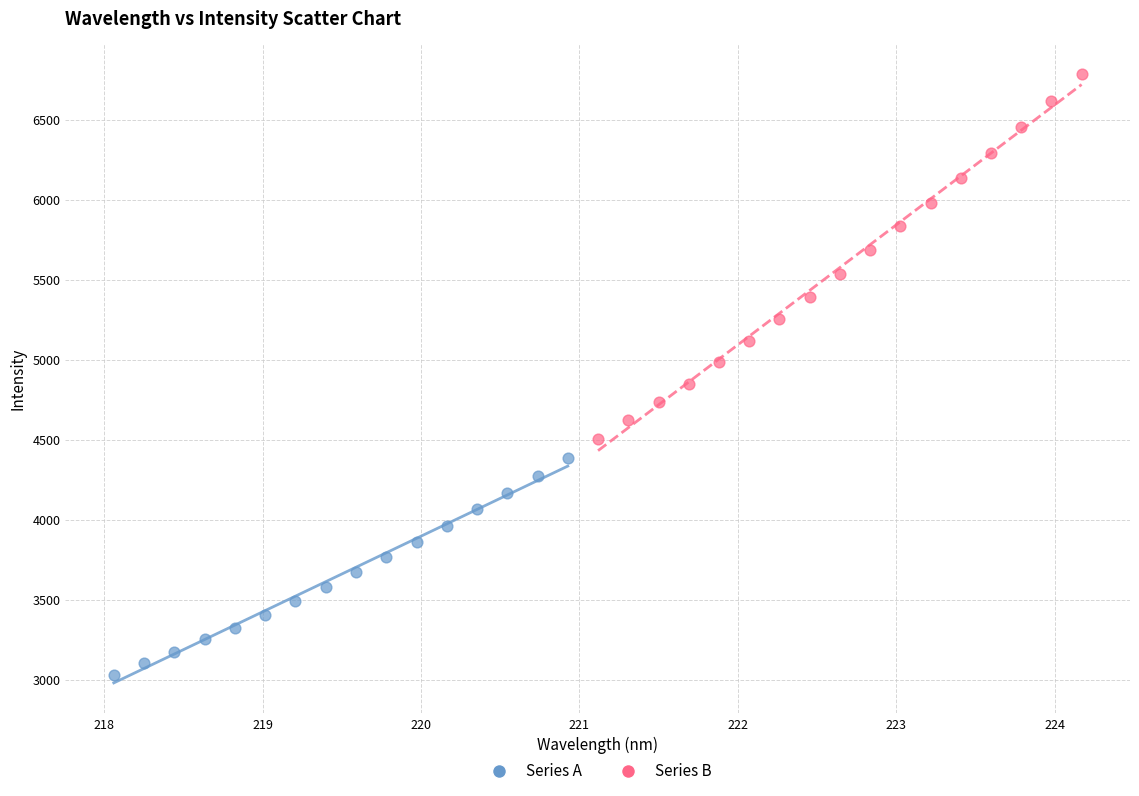

What are all the series names shown in the legend?

Series A, Series B